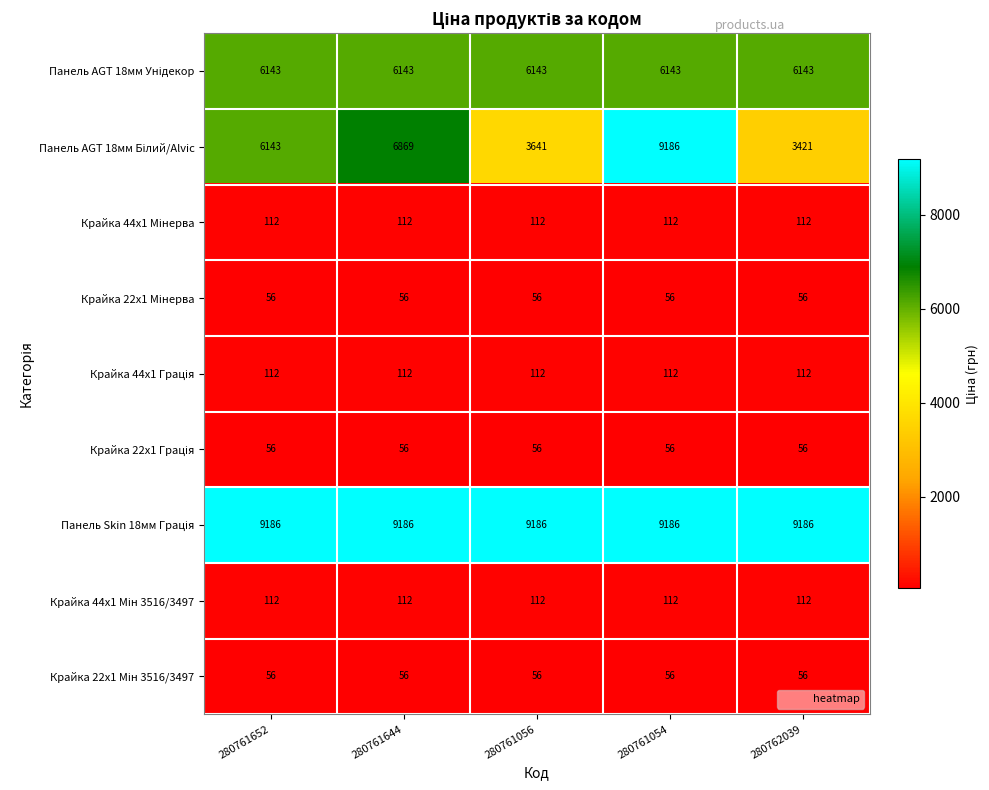

What is the minimum value shown in the chart?

56